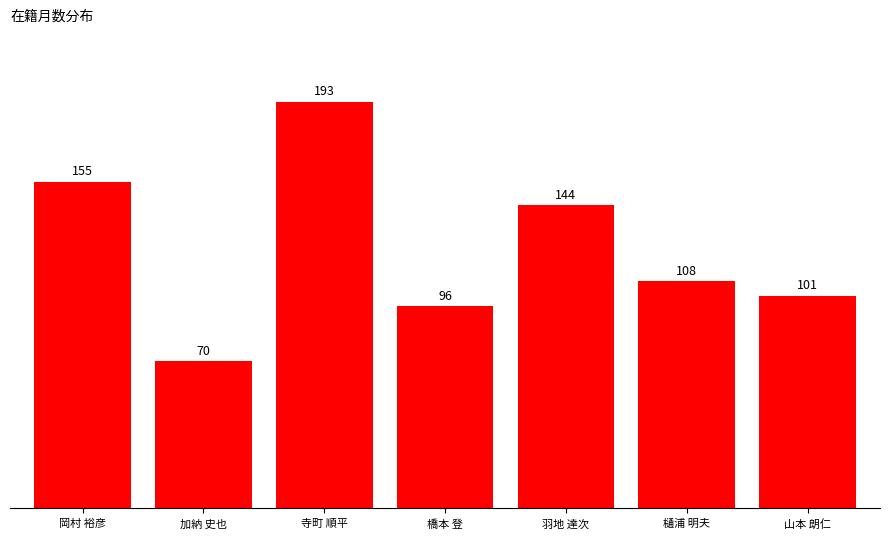

What position from the left is 加納 史也?

2